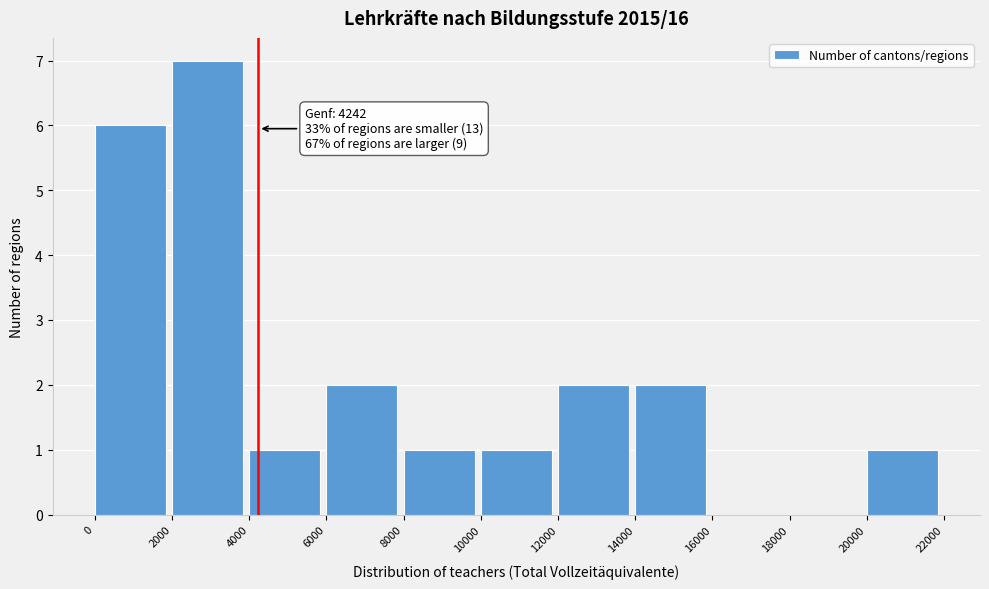

Over which range of the x-axis is the bar tallest?

2000 to 4000